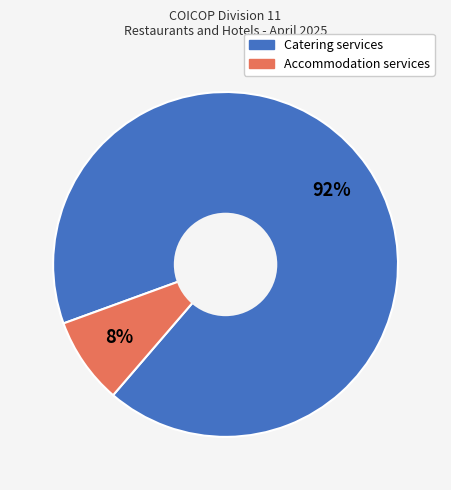

Which category has the biggest portion of the pie?

Catering services